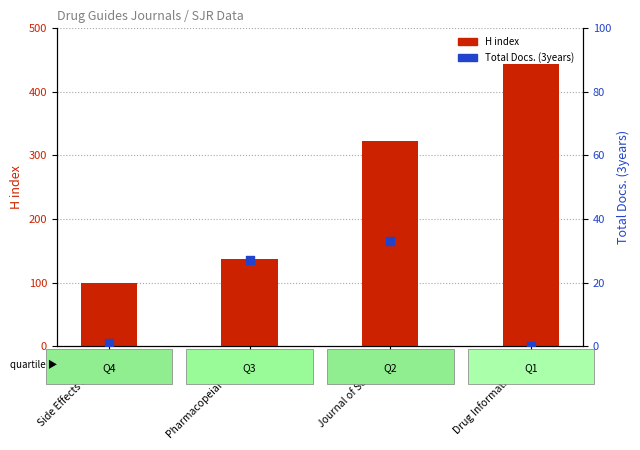

Which series has the widest spread of Y values?

H index